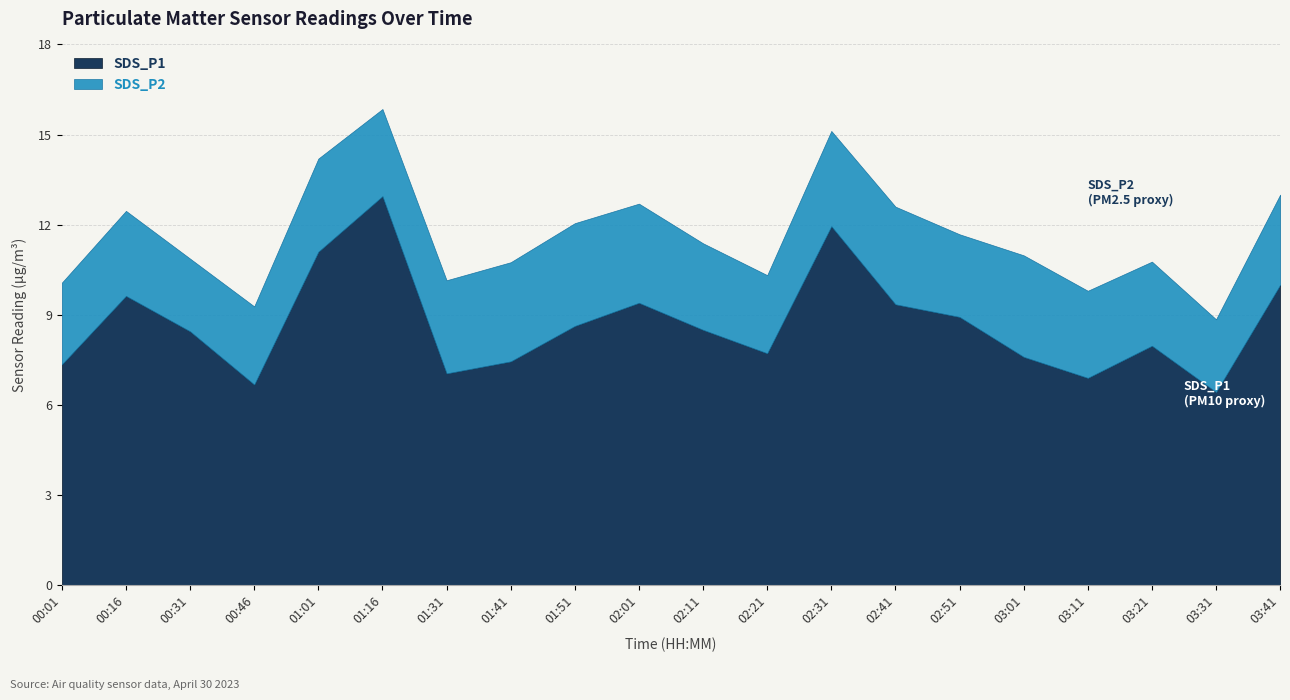

Count the SDS_P2 values in the range 2 to 3.

12